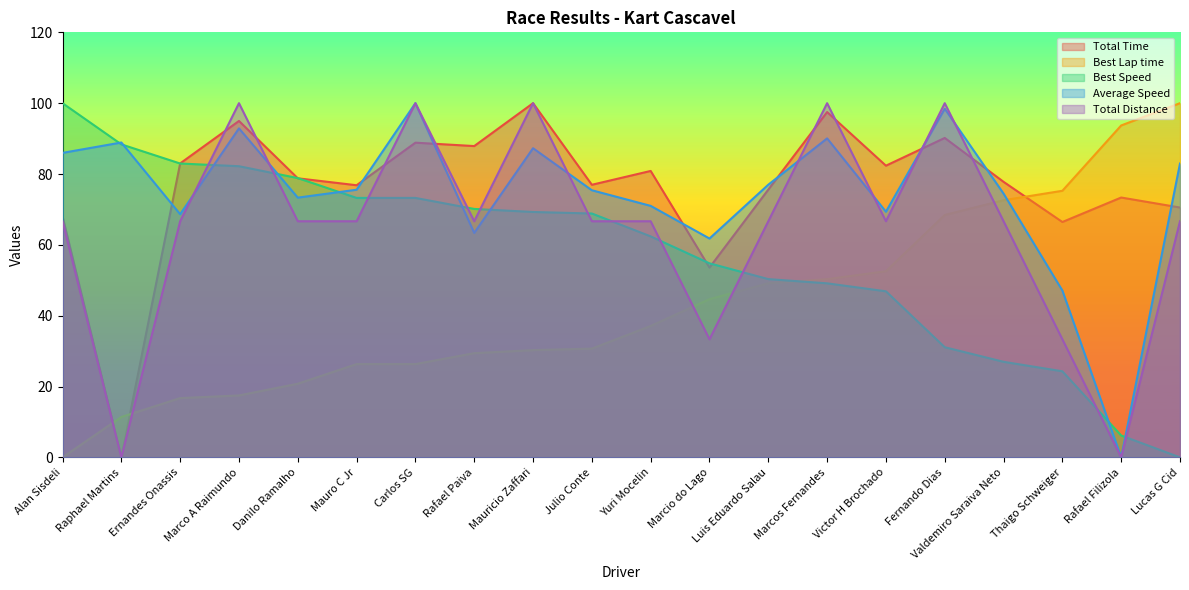

What are all the series names shown in the legend?

Total Time, Best Lap time, Best Speed, Average Speed, Total Distance